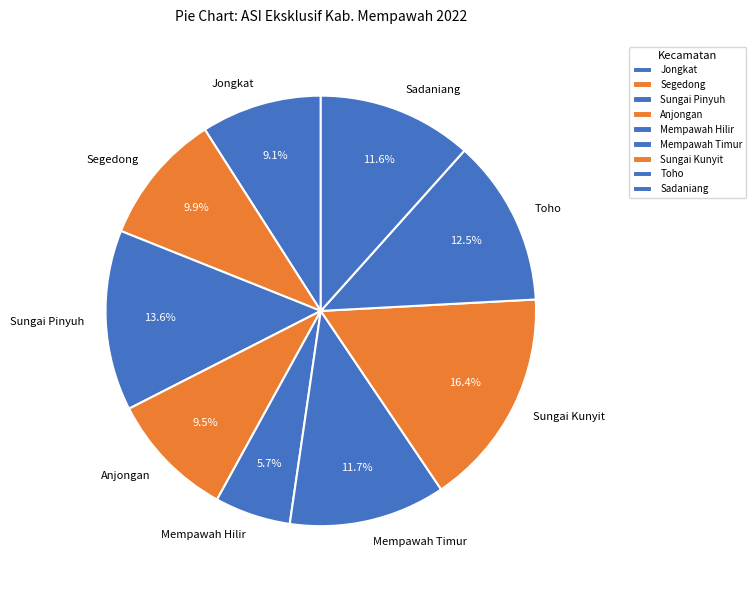

What is the total percentage of Mempawah Timur and Jongkat?

20.8%